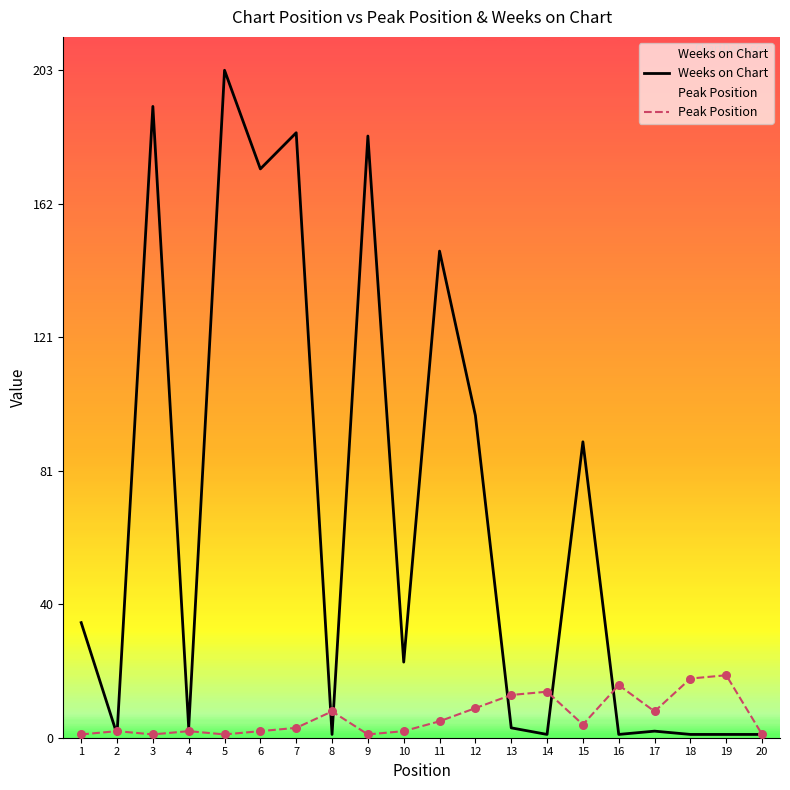

At how many categories does at least one series exceed 56?

8